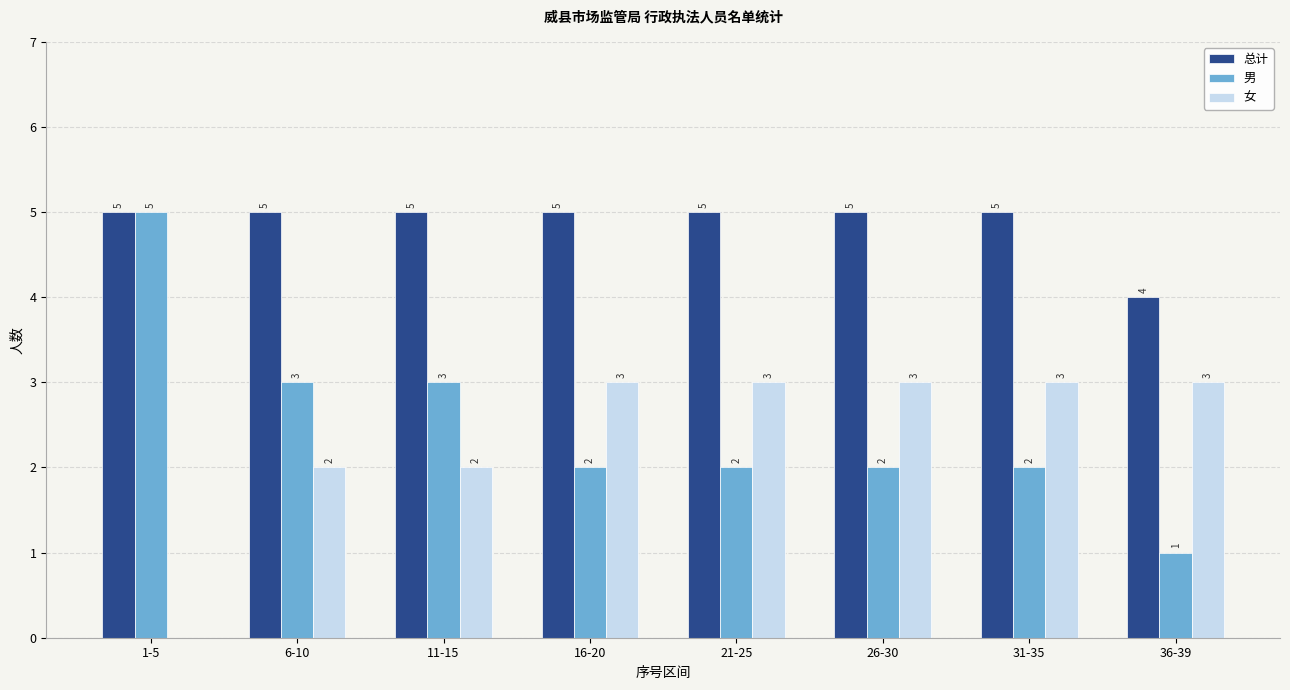

What is the approximate value of 男 at 1-5?

5